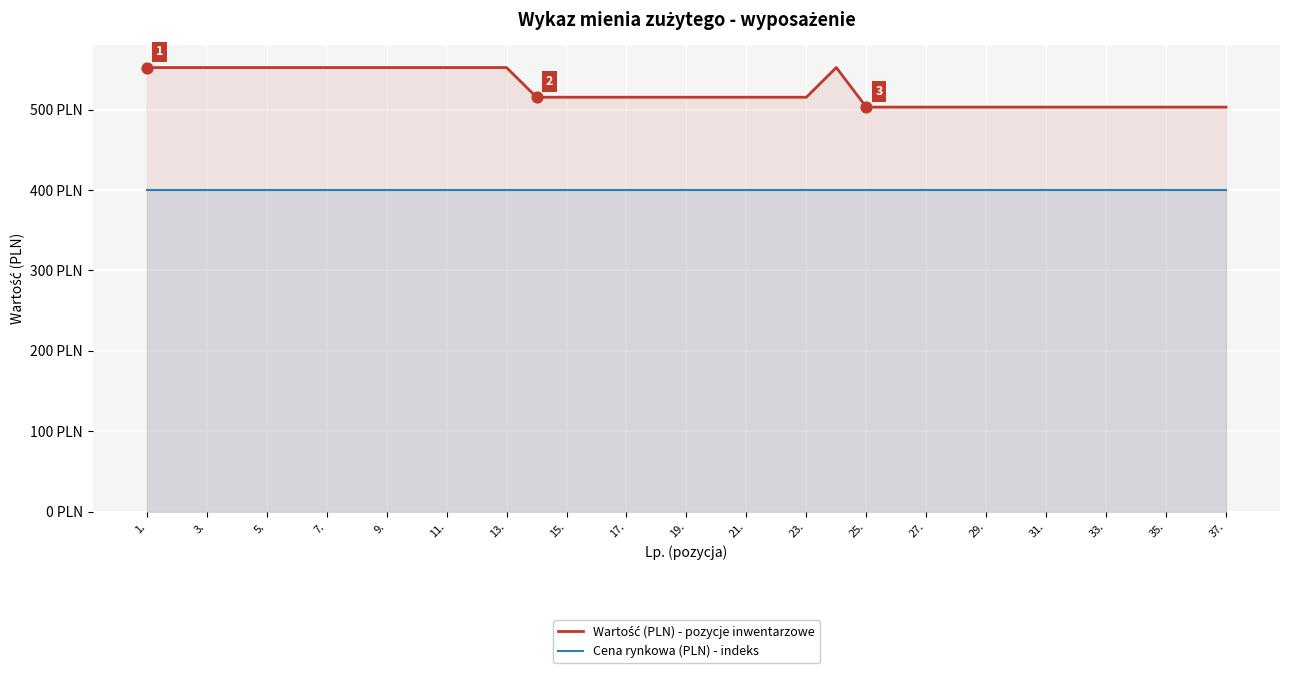

Is the value of Wartość (PLN) - pozycje inwentarzowe at 19 greater than the value of Cena rynkowa (PLN) - indeks at 25?

Yes